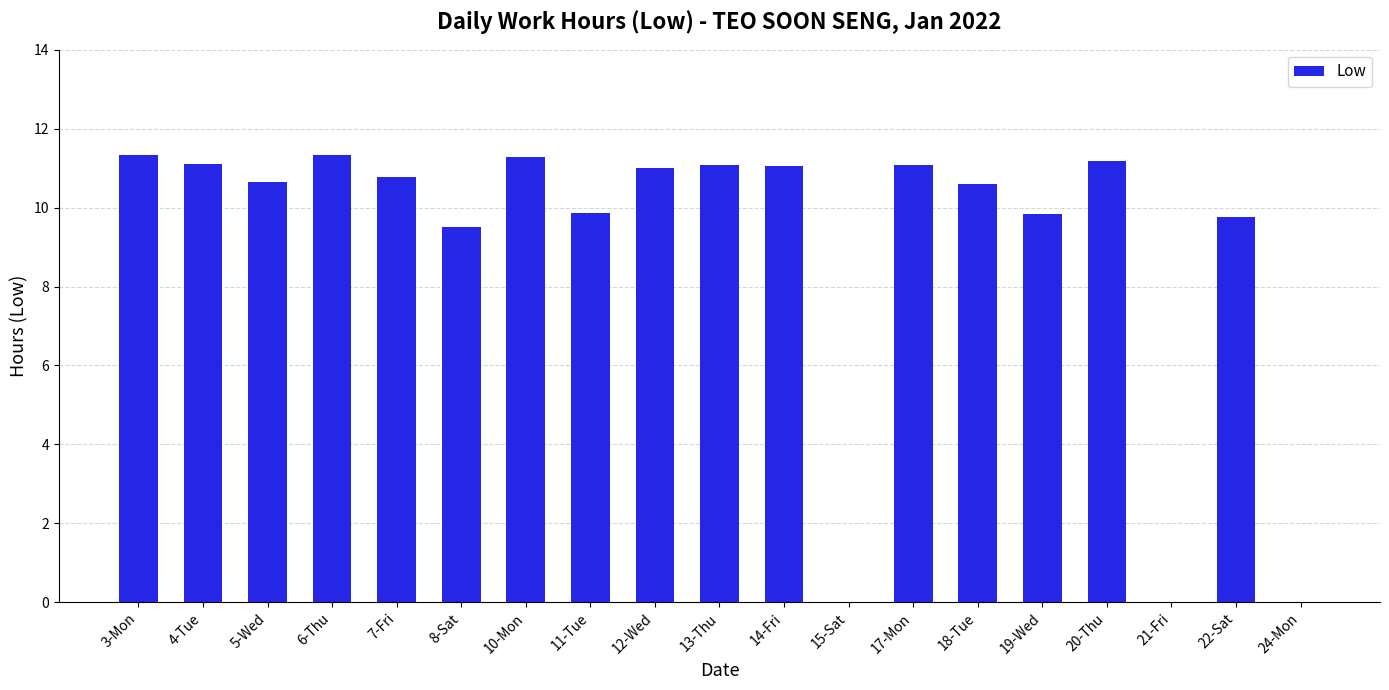

What is the greatest value displayed?

11.3